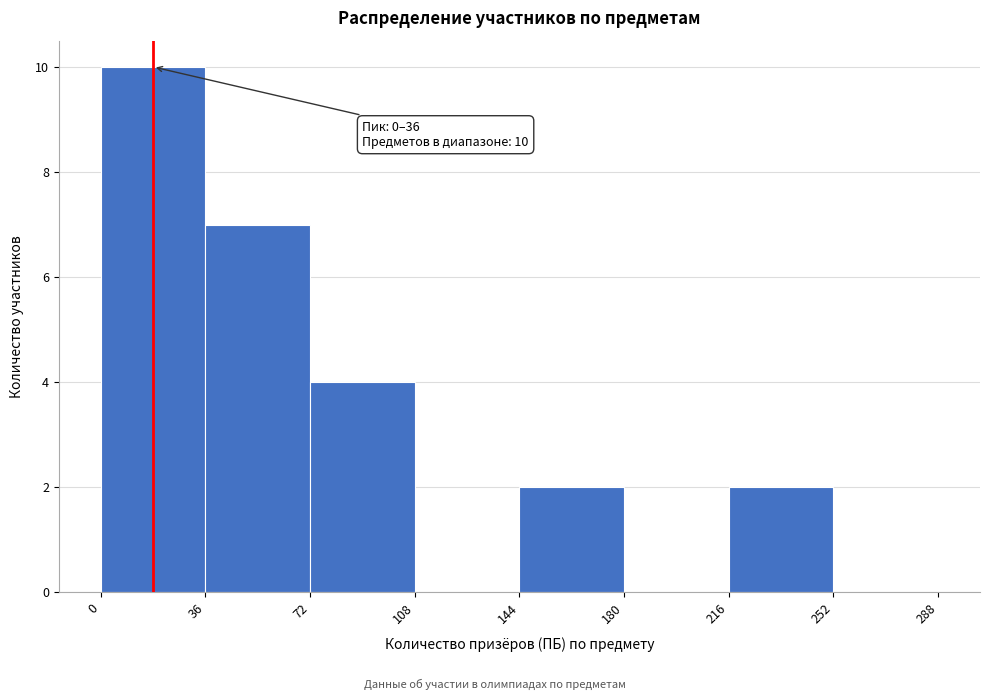

Over which range of the x-axis is the bar tallest?

0 to 36